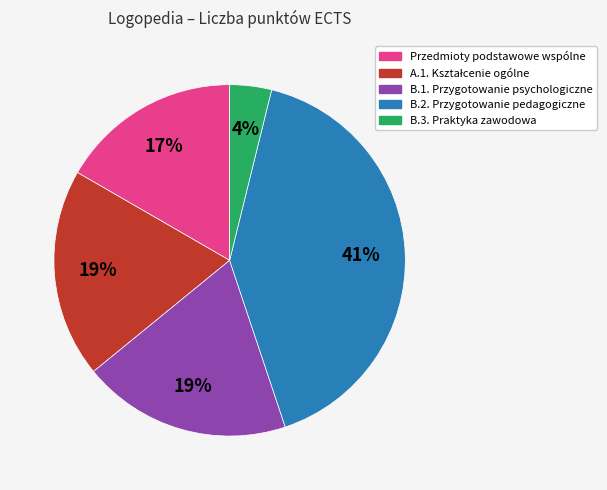

Combined, do B.2. Przygotowanie pedagogiczne and B.3. Praktyka zawodowa account for over 50%?

No